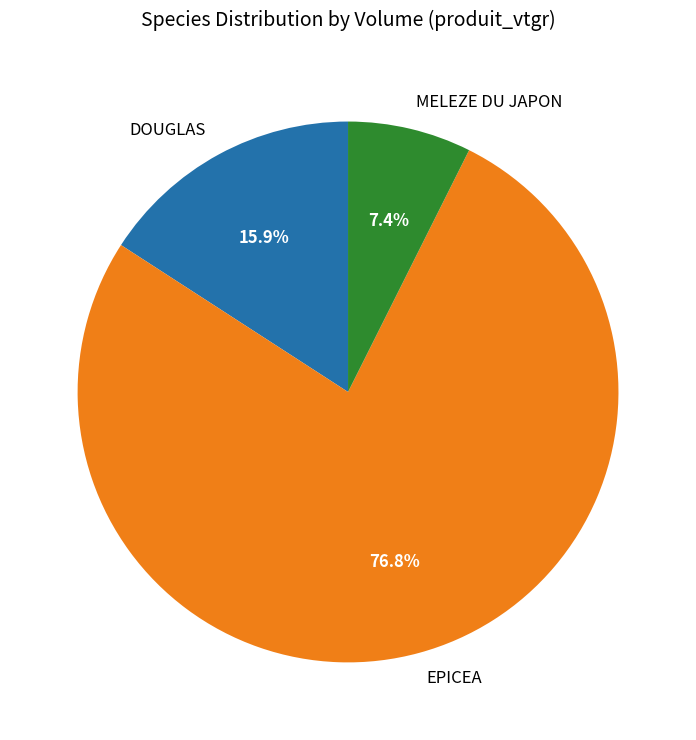

Is there a majority slice in this chart?

Yes